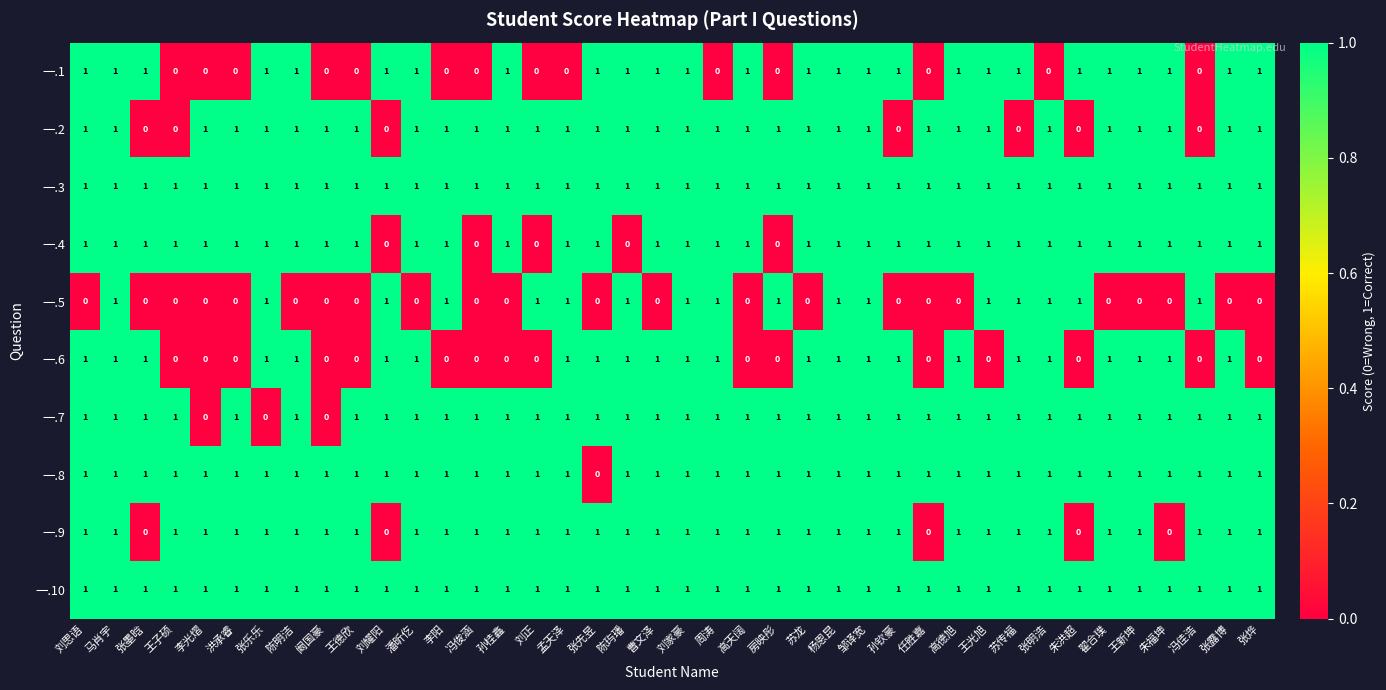

Is it true that 一.9 equals 2 at 杨恩昆?

False